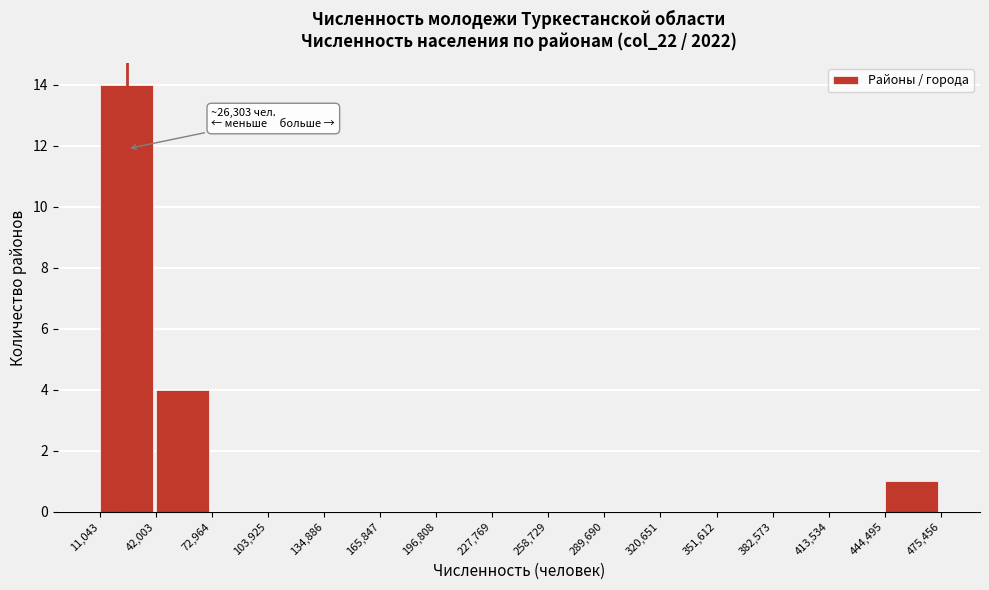

Over which range of the x-axis is the bar tallest?

11,043 to 42,003